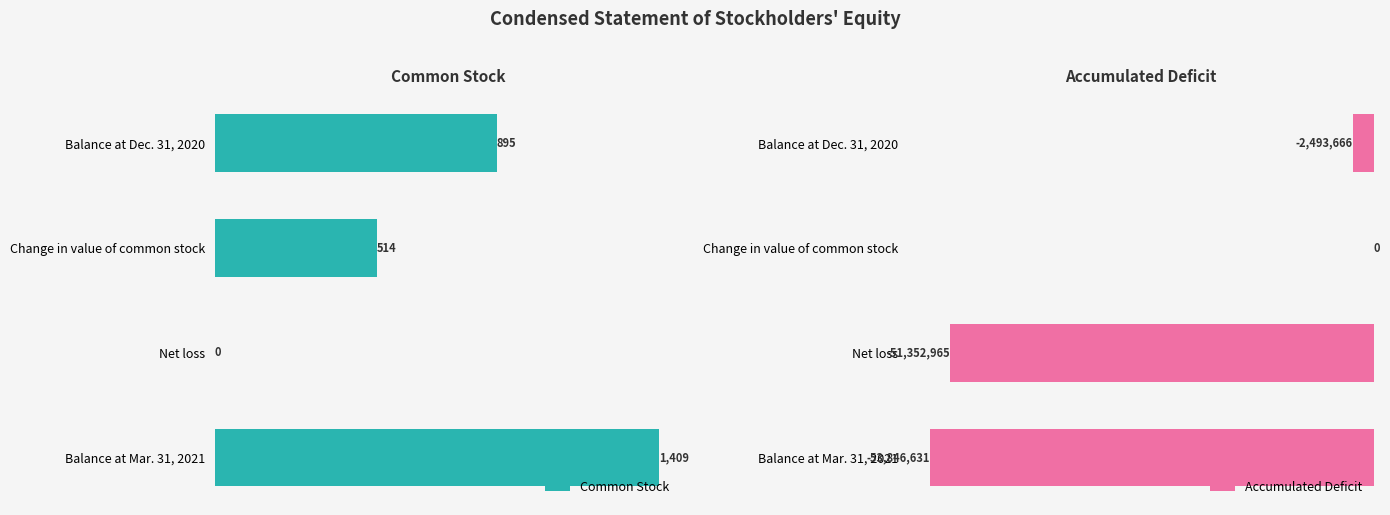

What is the sum of all Common Stock values?

2818